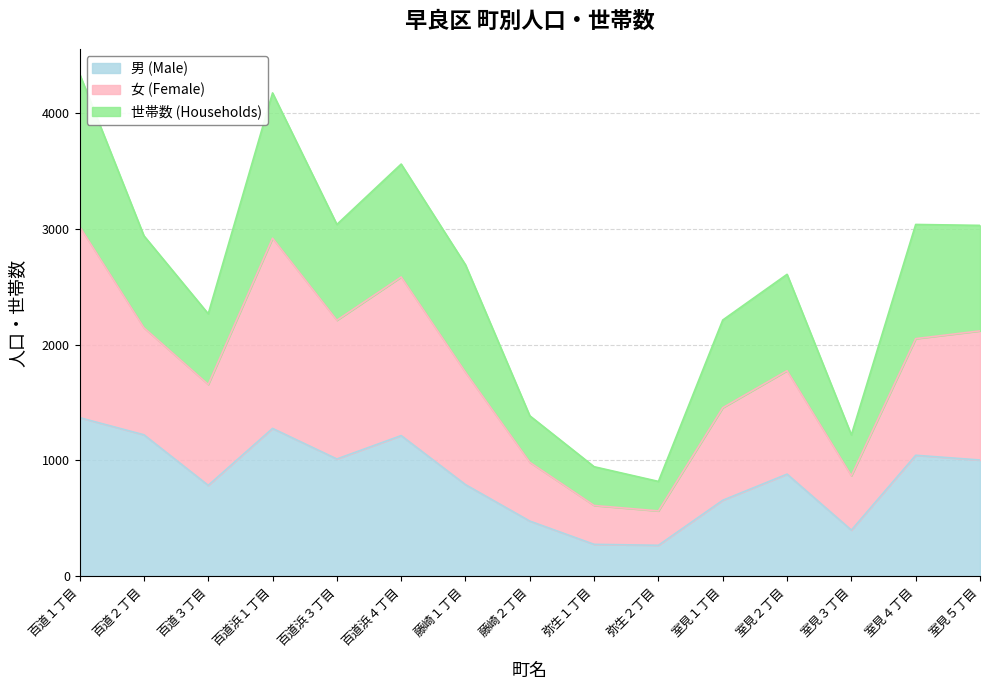

At which label does 女 (Female) reach its minimum?

弥生２丁目